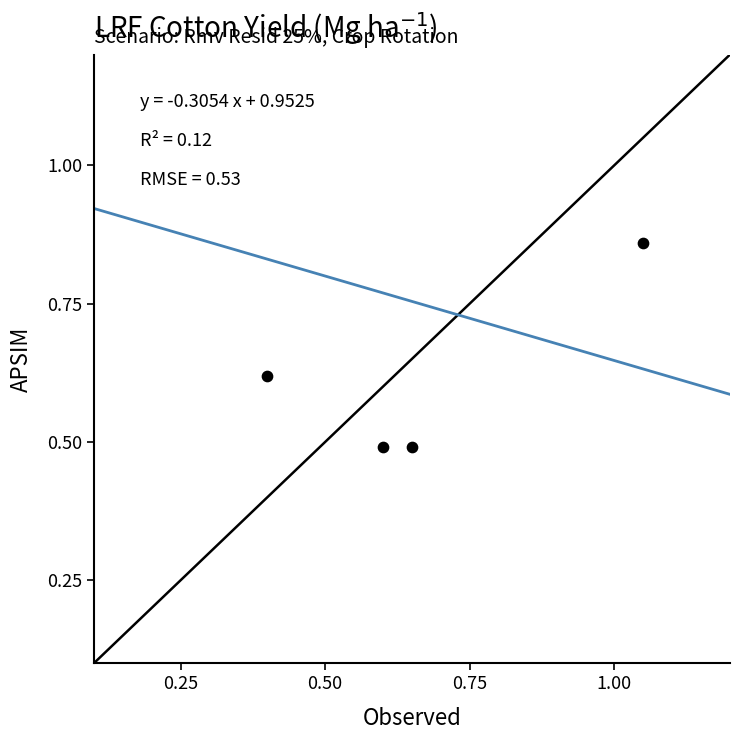

What is the range of Y values (max minus min)?

0.4